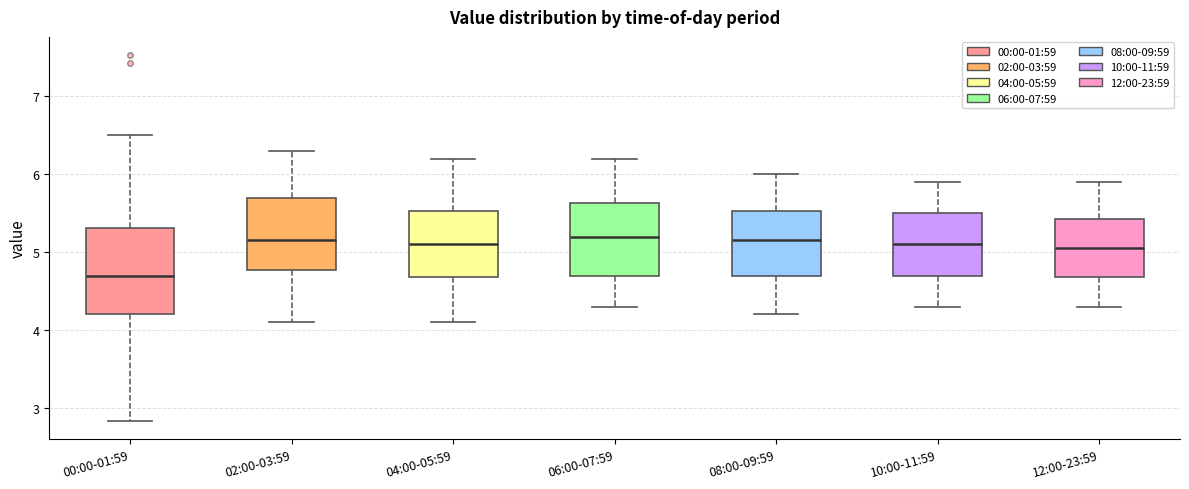

Reading left to right, transcribe this box plot: for each box, give where its median line is, the range the box spans, and where its two whiskers end, as read against the y-axis. The values are not printed on the chart, so give them approximately, as read against the axis.

00:00-01:59: median 4.7, box 4.2 to 5.3, whiskers 2.8 to 6.5
02:00-03:59: median 5.2, box 4.8 to 5.7, whiskers 4.1 to 6.3
04:00-05:59: median 5.1, box 4.7 to 5.5, whiskers 4.1 to 6.2
06:00-07:59: median 5.2, box 4.7 to 5.6, whiskers 4.3 to 6.2
08:00-09:59: median 5.2, box 4.7 to 5.5, whiskers 4.2 to 6.0
10:00-11:59: median 5.1, box 4.7 to 5.5, whiskers 4.3 to 5.9
12:00-23:59: median 5.1, box 4.7 to 5.4, whiskers 4.3 to 5.9